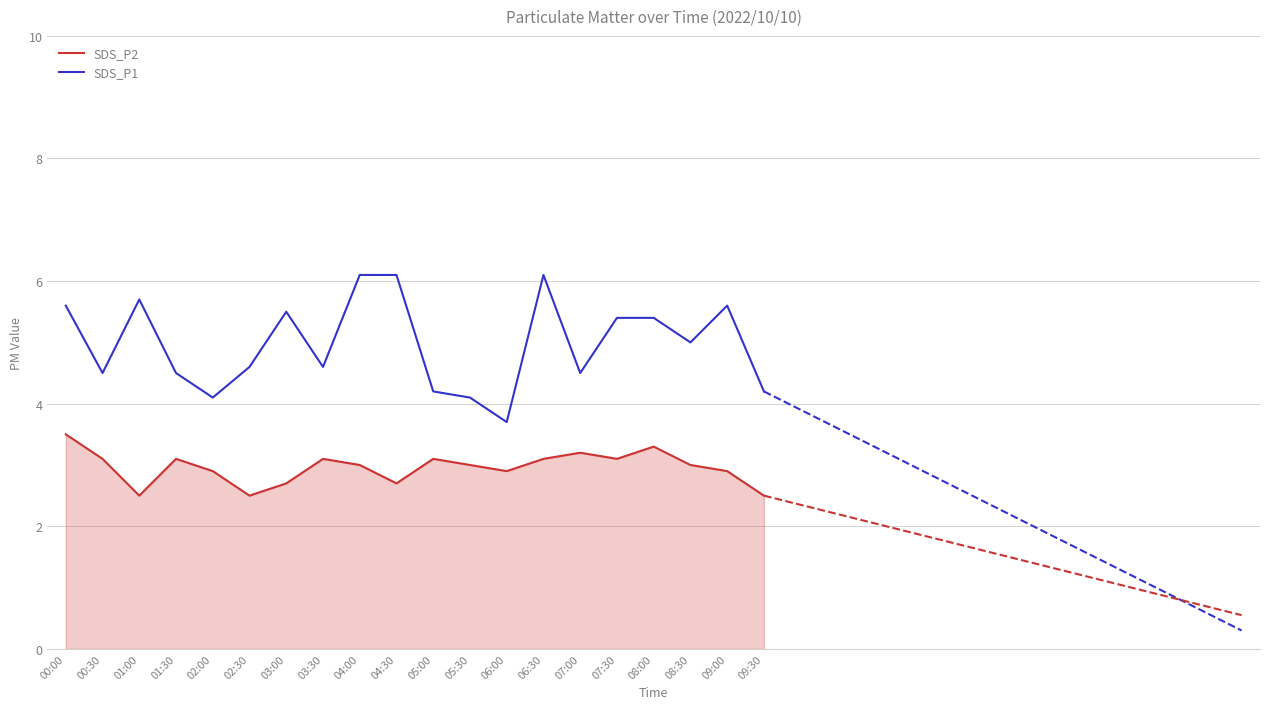

True or false: SDS_P1 and SDS_P2 intersect in this chart.

False